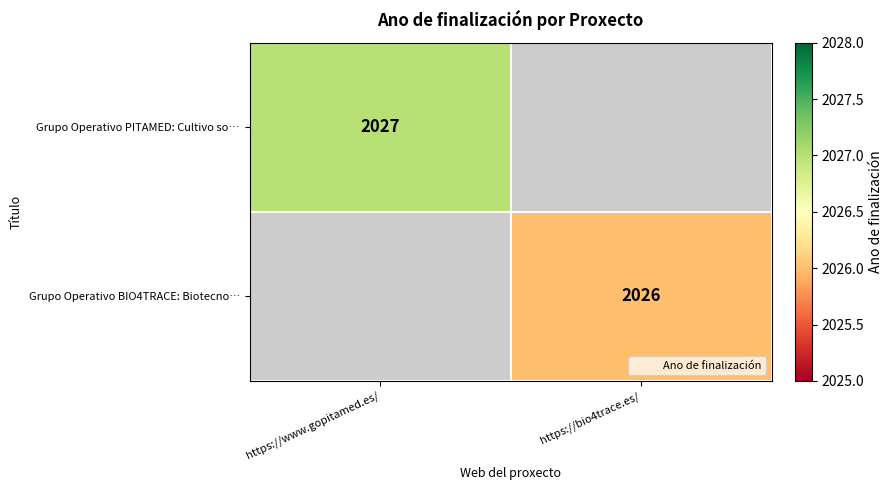

What value does the Grupo Operativo PITAMED: Cultivo so… series have at https://www.gopitamed.es/?

2027.0